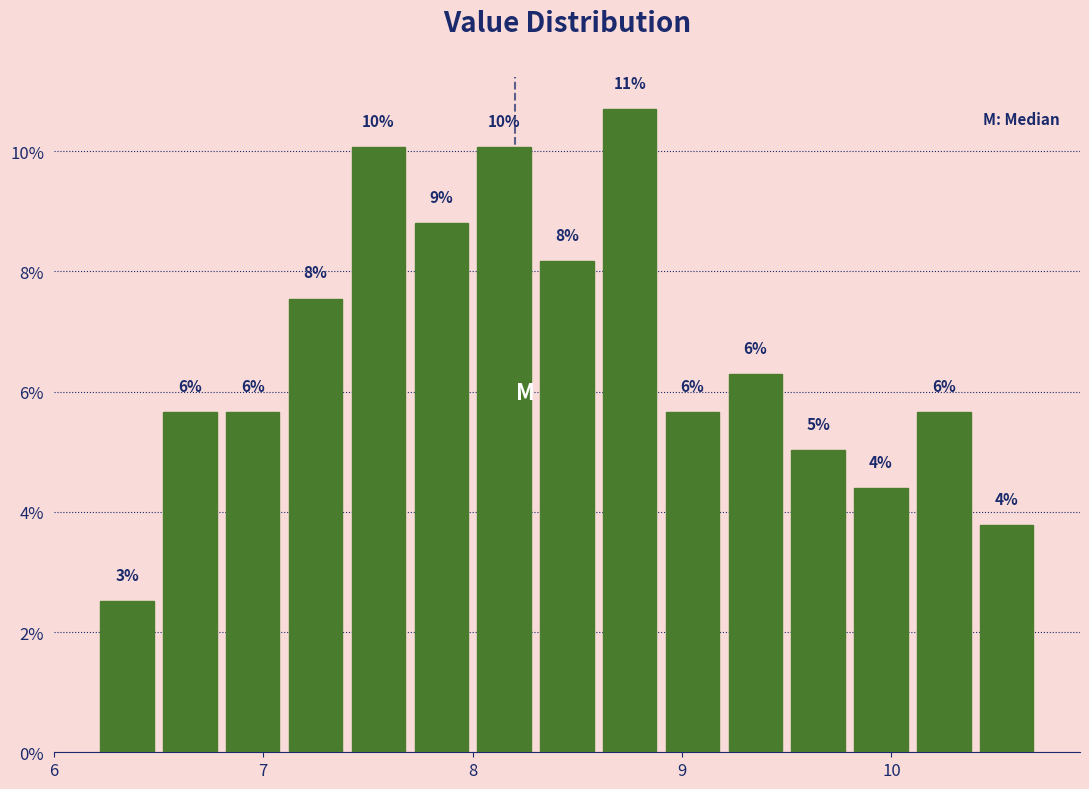

Read against the x-axis, roughly where is the centre of the tallest bar?

8.8